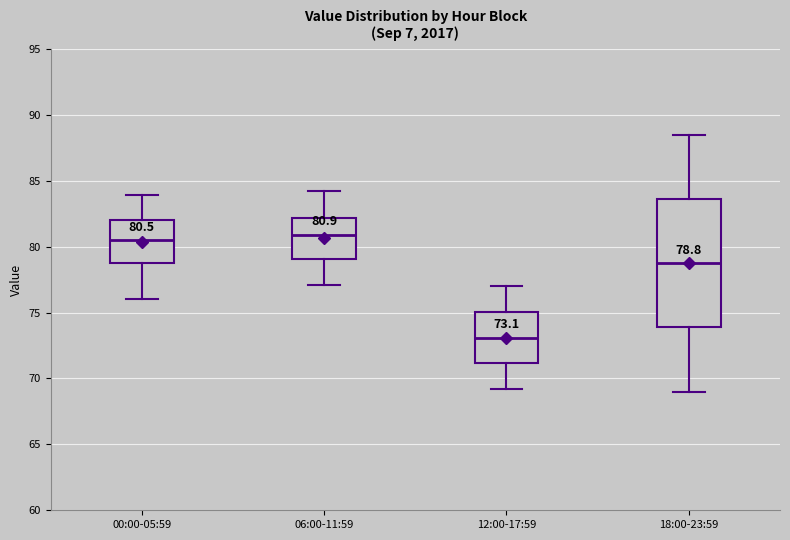

Comparing the boxes themselves (not the whiskers), which one is the tallest?

18:00-23:59